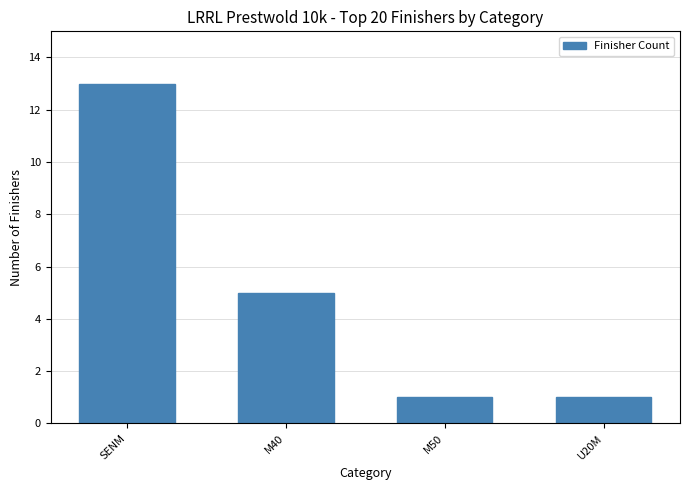

How many values are between 1 and 13?

4